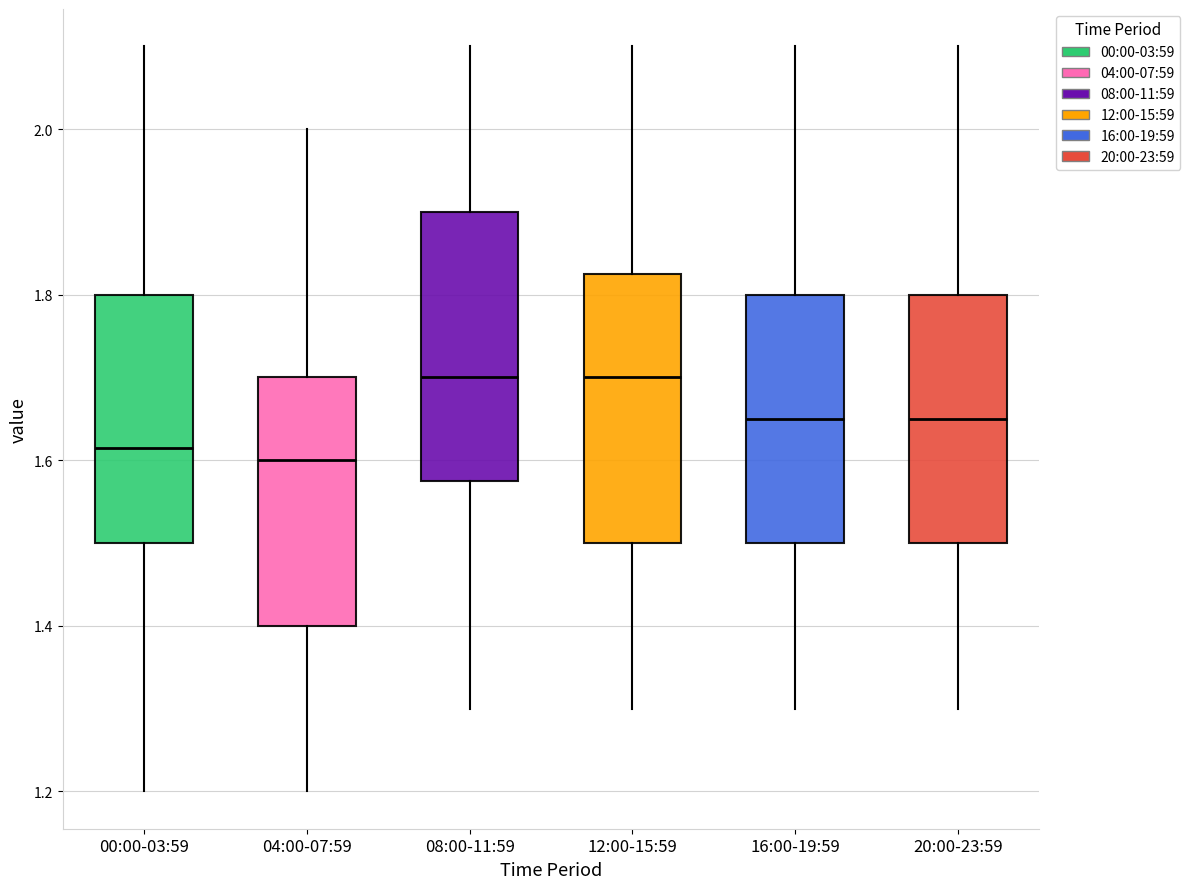

Where is the lower edge of the box for 00:00-03:59 on the y-axis? The values are not printed on the chart, so give them approximately, as read against the axis.

1.50